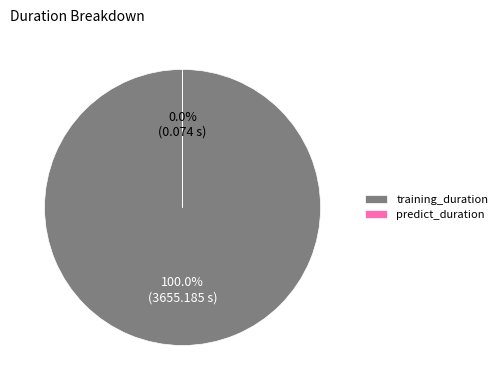

Does predict_duration account for over 50% of the chart?

No